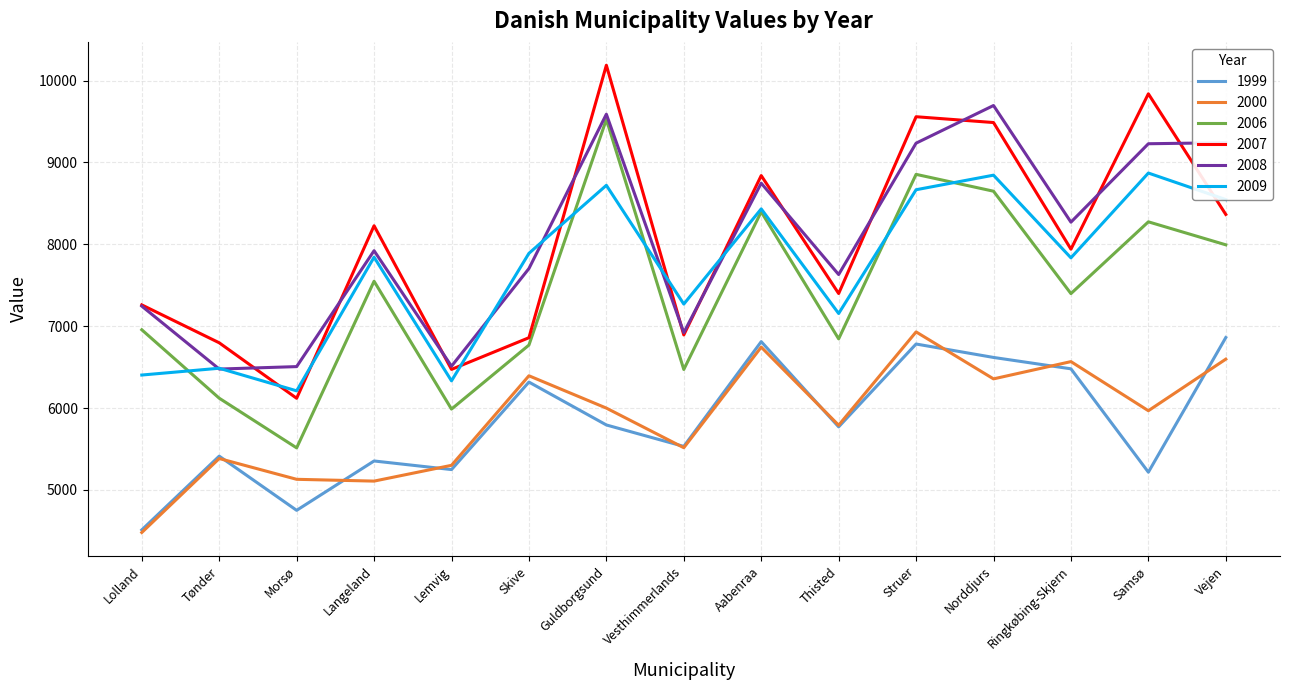

Is the value of 2007 at Struer greater than the value of 2008 at Skive?

Yes